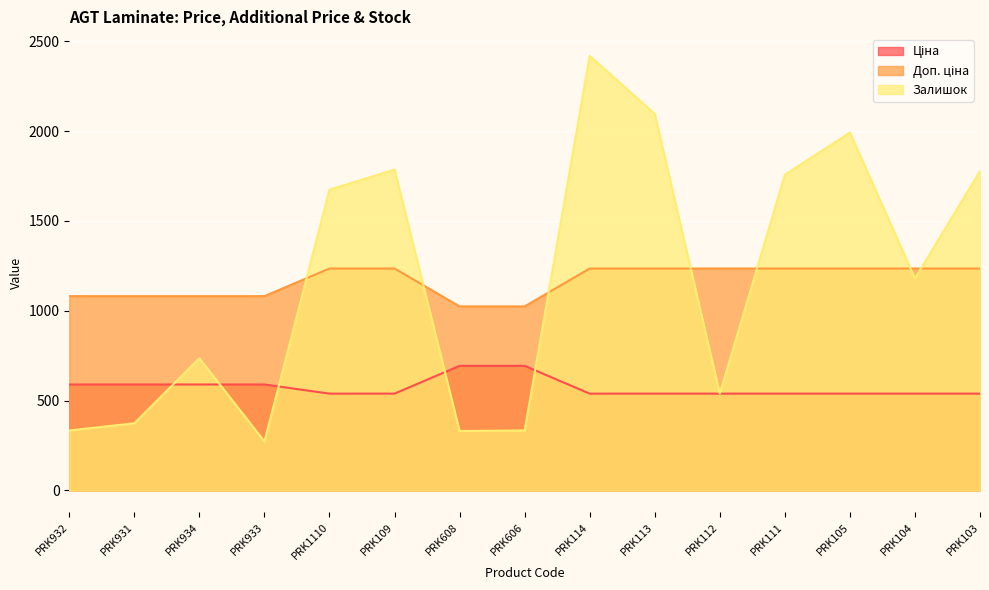

What is the label of the 1st point from the right?

PRK103